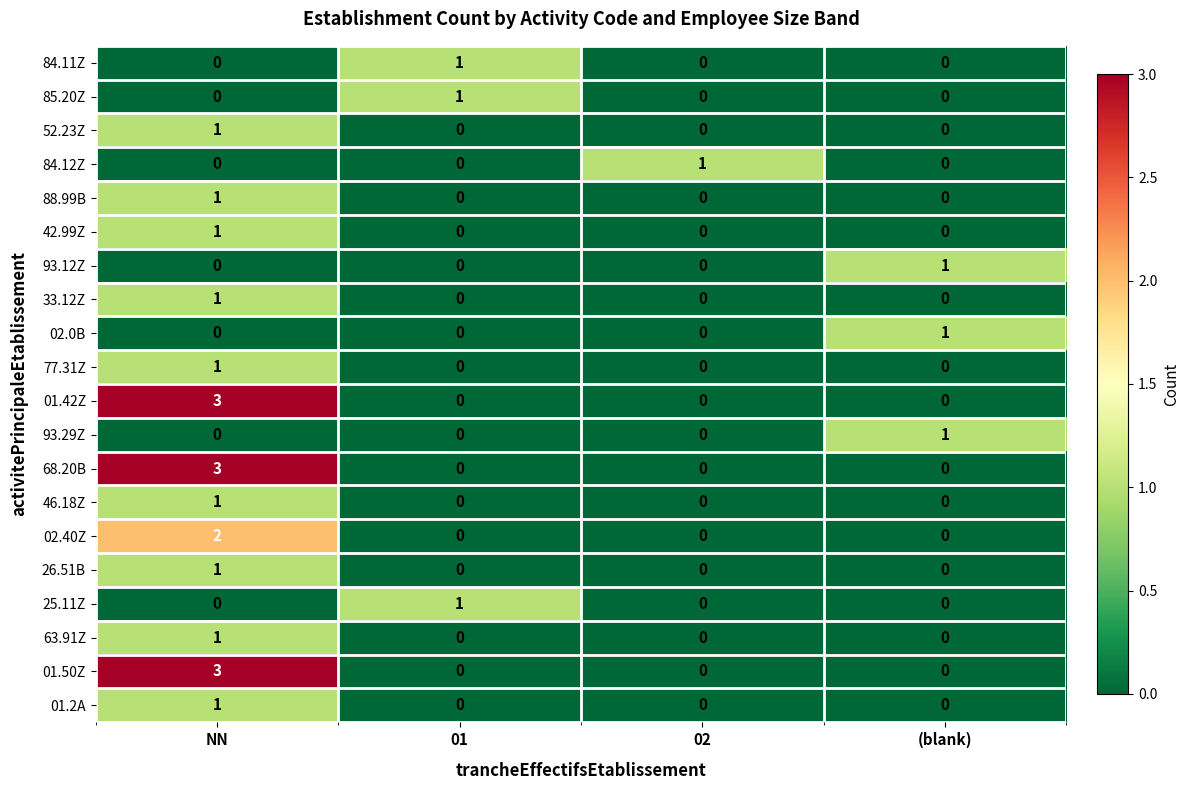

What is the greatest value displayed?

3